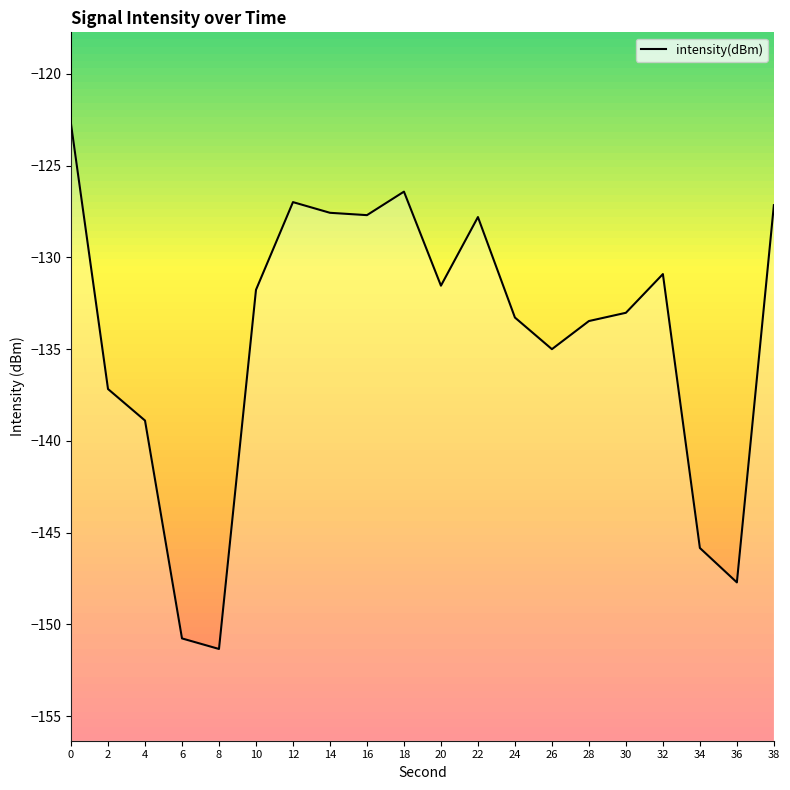

How many interior local valleys (lower than both neighbors) does the data have?

5